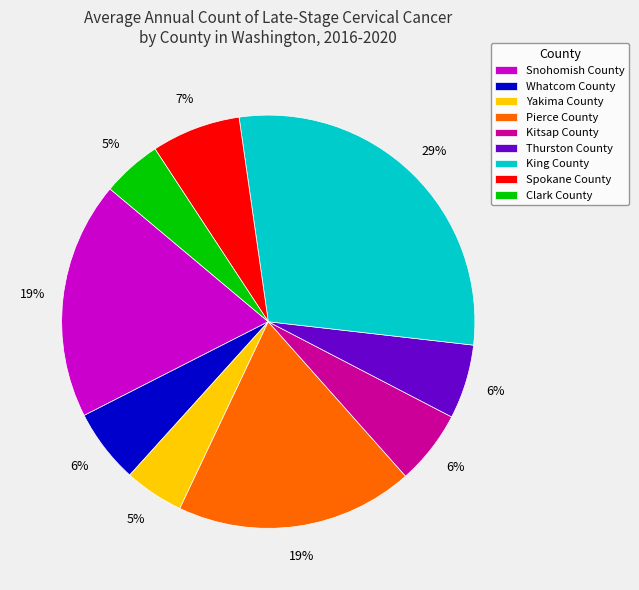

The Whatcom County slice represents 1% of the pie. True or false?

False